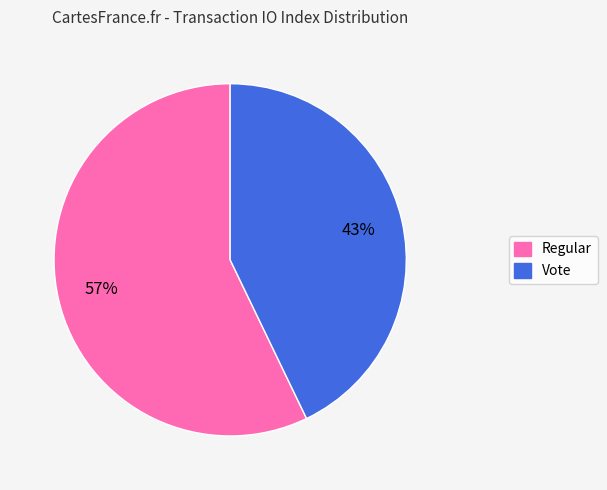

How many segments does this pie chart have?

2